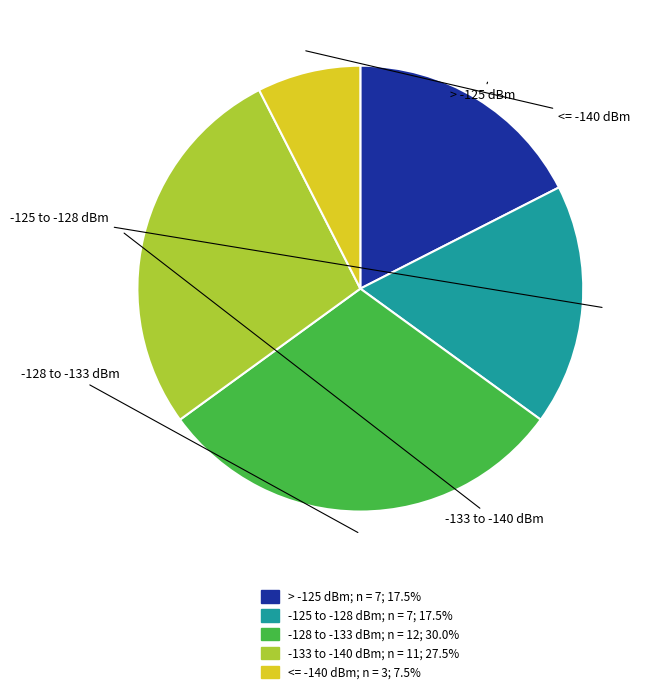

Is there a majority slice in this chart?

No